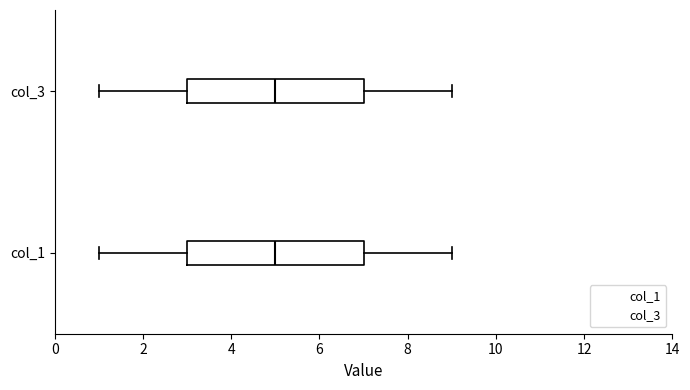

Where is the left edge of the box for col_1 on the x-axis? The values are not printed on the chart, so give them approximately, as read against the axis.

3